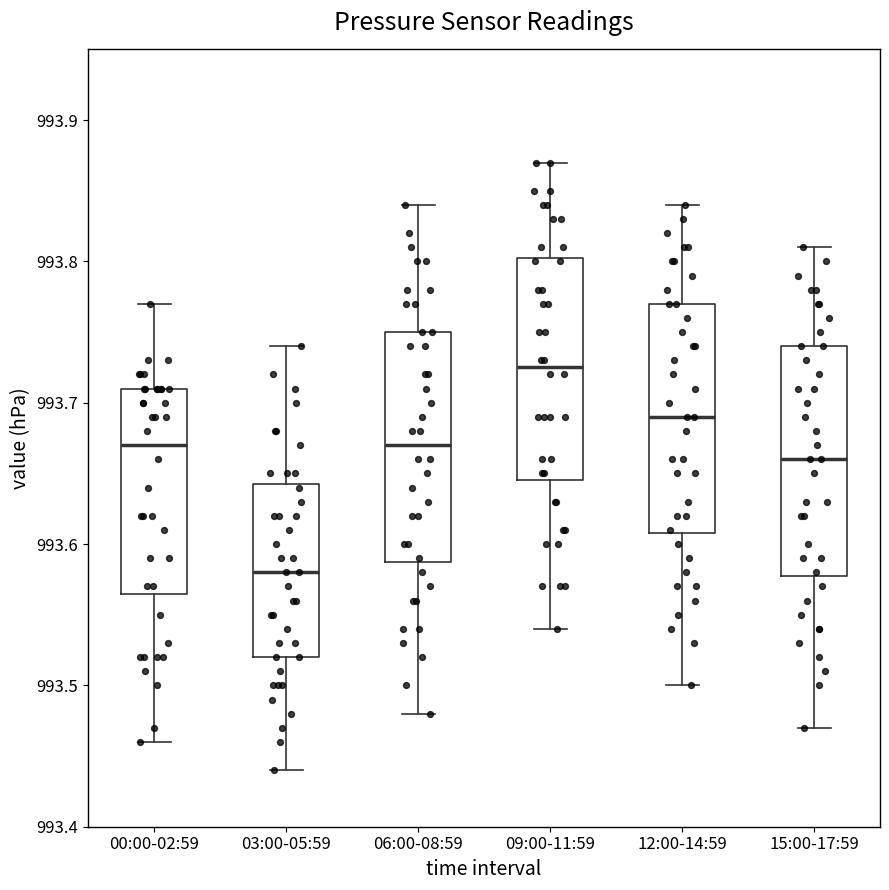

Where is the upper edge of the box for 06:00-08:59 on the y-axis? The values are not printed on the chart, so give them approximately, as read against the axis.

993.75